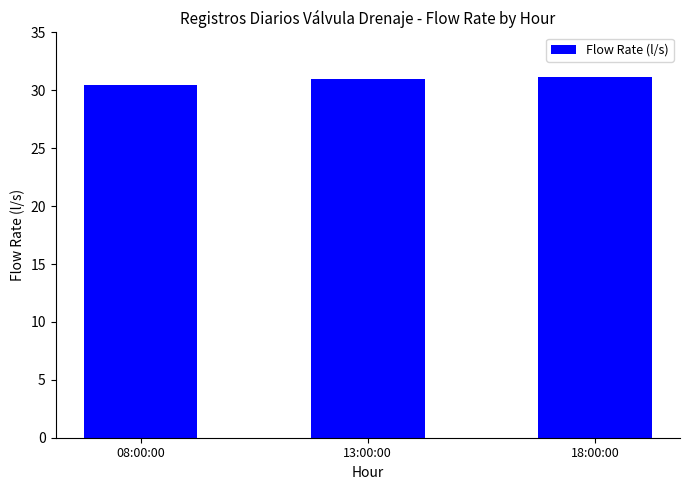

Read the value at 18:00:00.

31.2